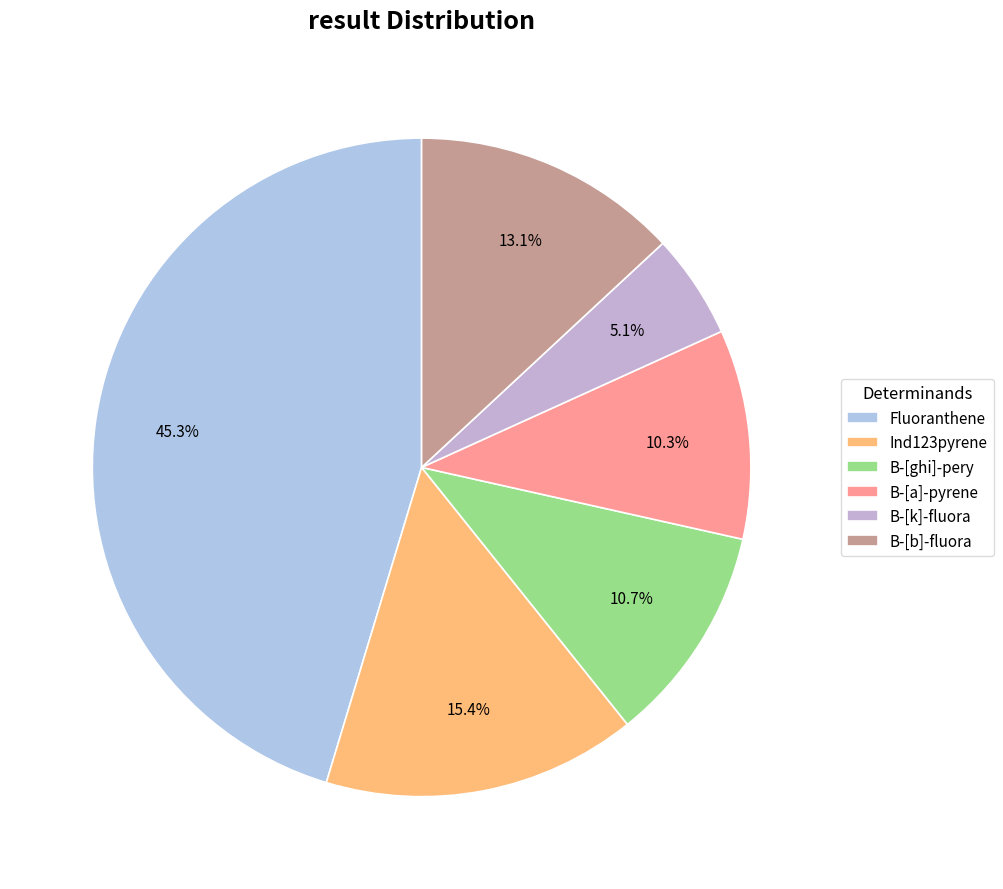

The B-[k]-fluora slice represents 18% of the pie. True or false?

False